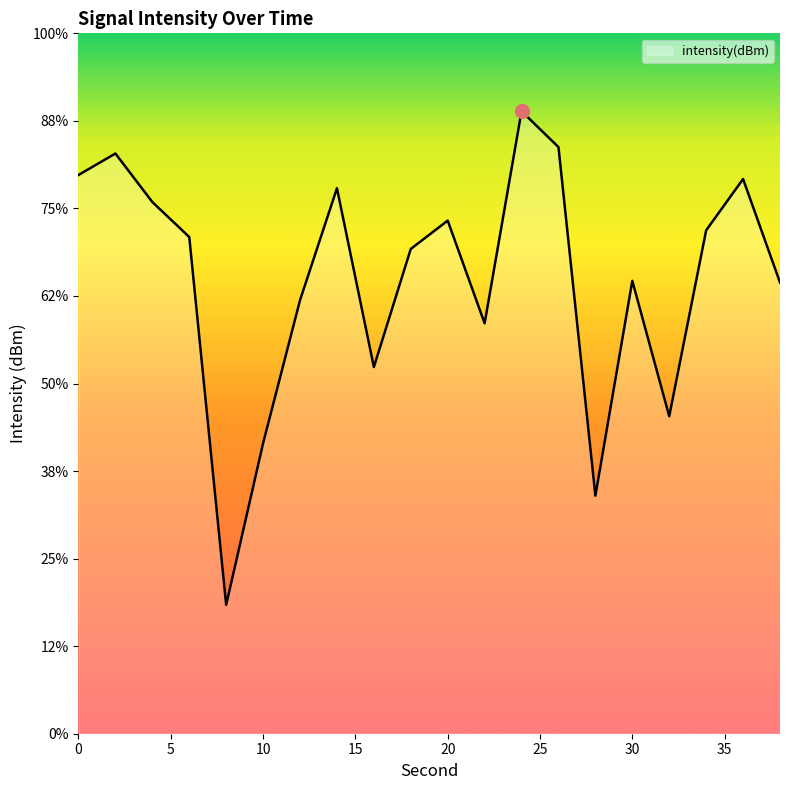

Does the chart have visible grid lines?

No